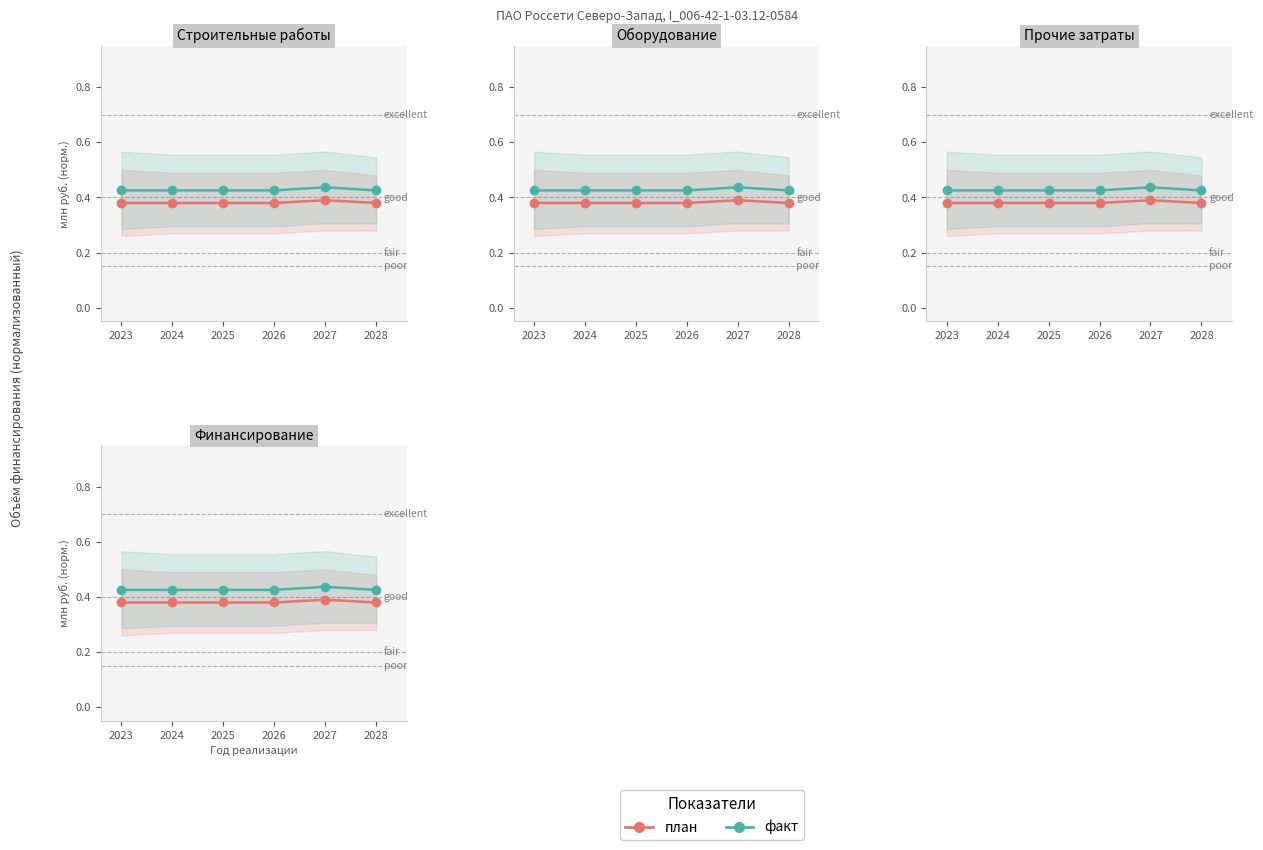

The value of pDA at 2025 is 0.4. True or false?

True